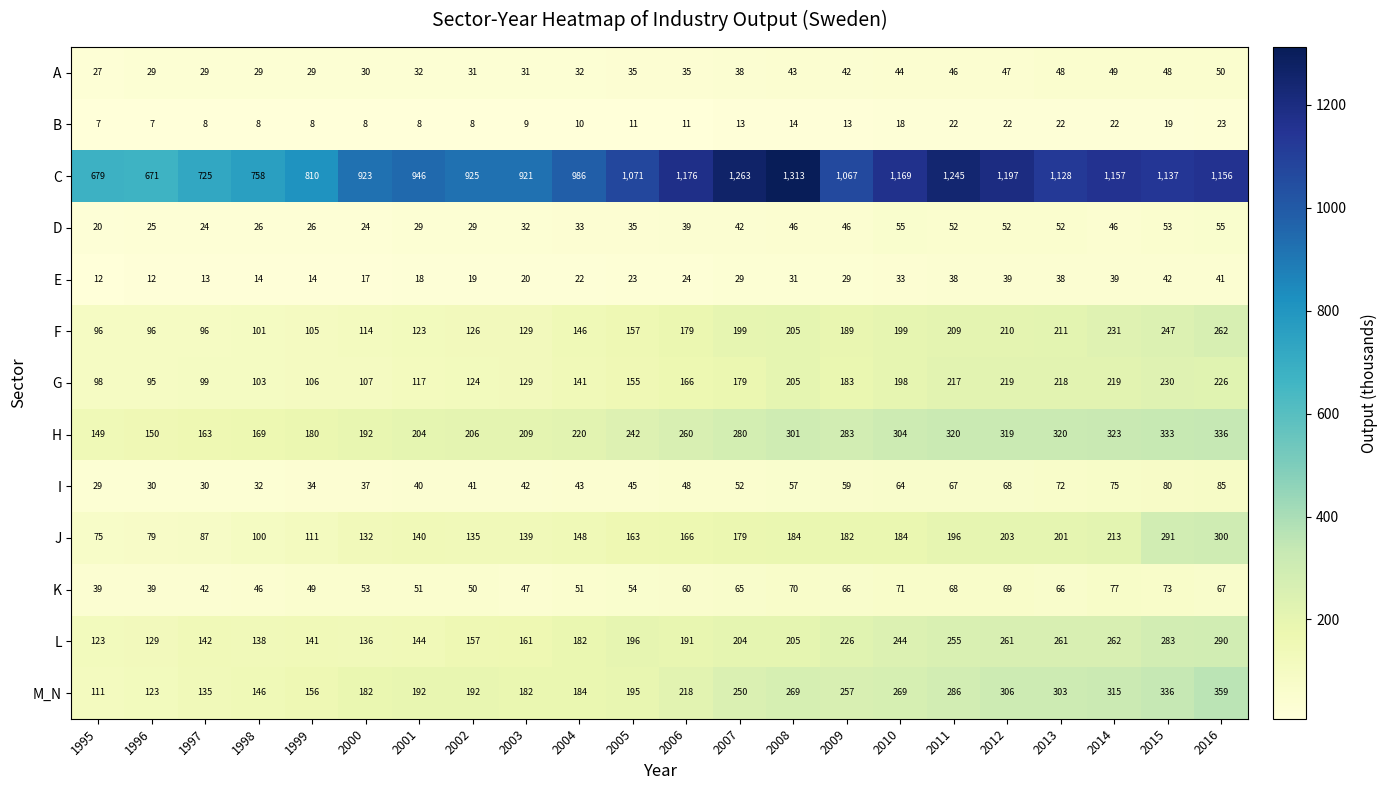

Which series has the widest spread of values?

C